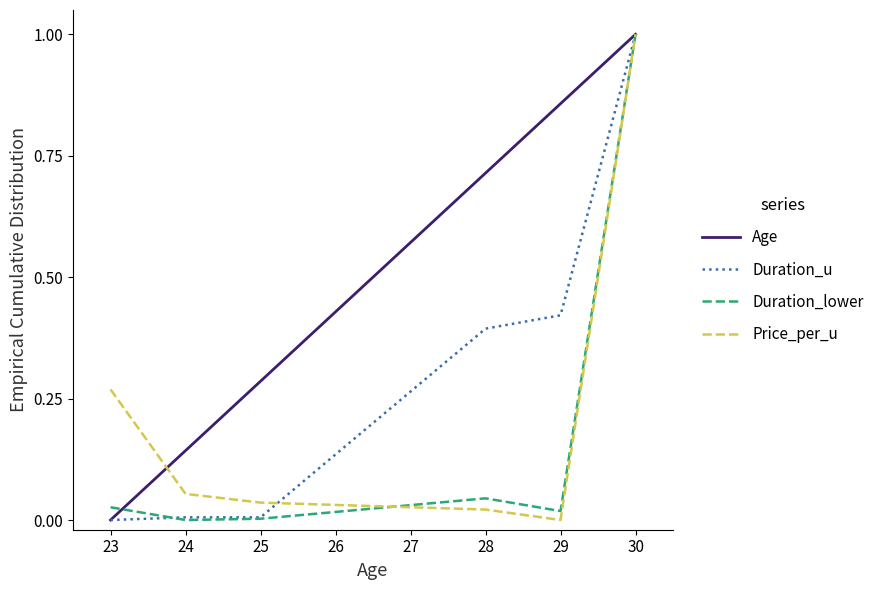

At which label is Age closest to 0?

23